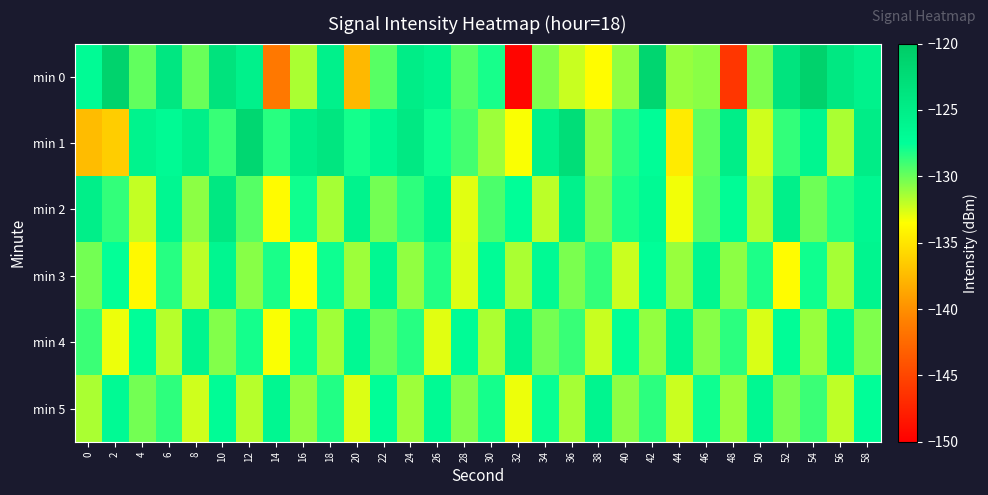

Rank the series by their maximum value, from highest to lowest.

min 0, min 1, min 2, min 4, min 3, min 5